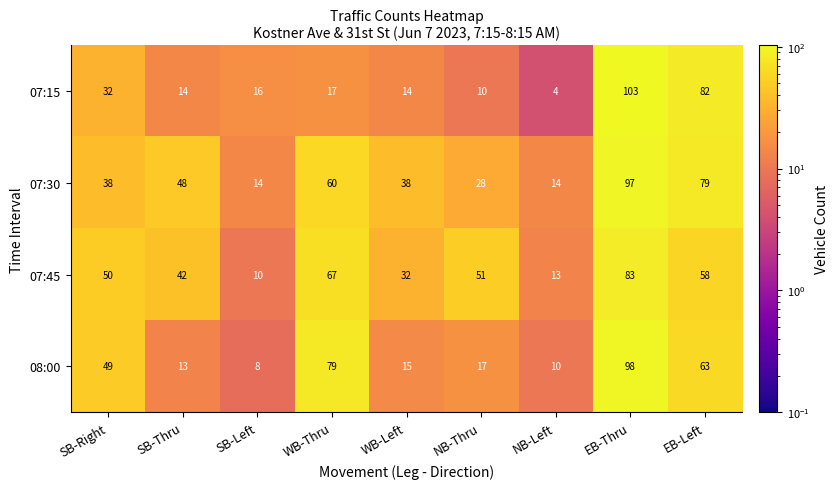

Is it true that 08:00 equals 2 at NB-Left?

False